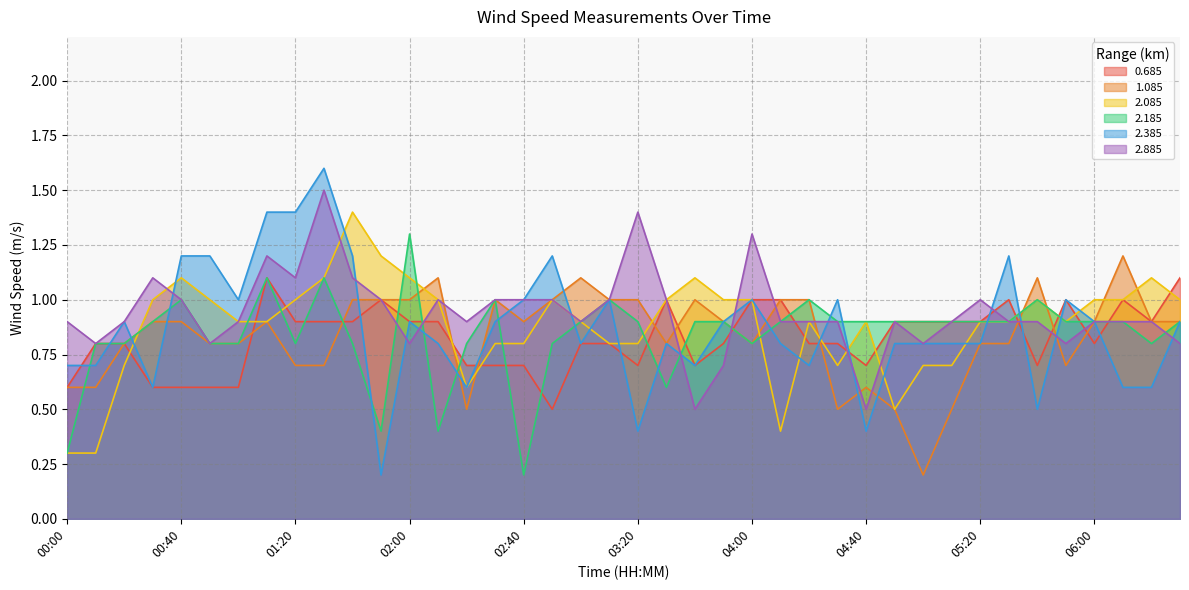

Between which two adjacent categories do 2.385 and 2.185 first intersect?

00:00 and 00:10